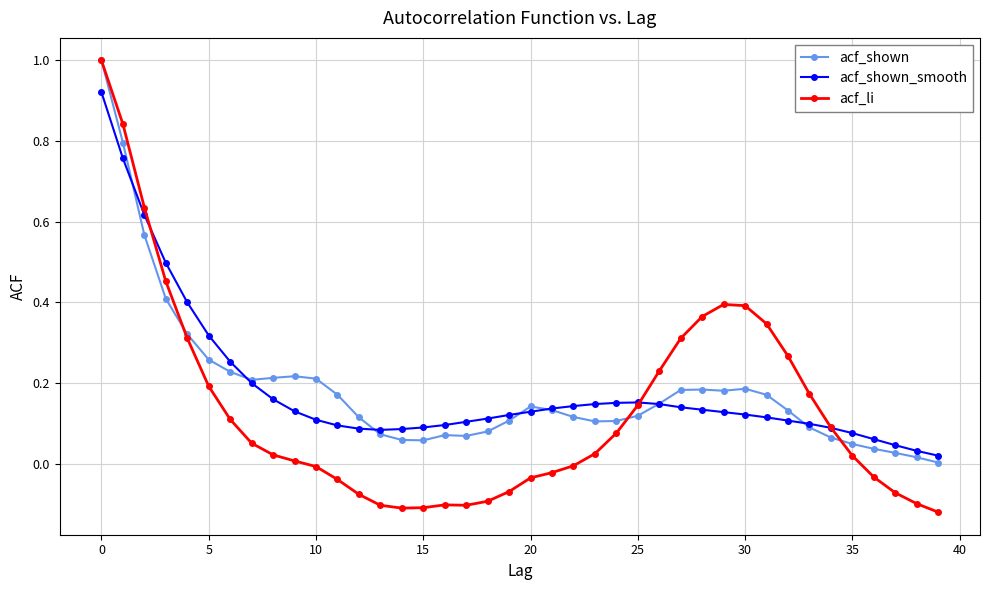

Which series has the widest spread of values?

acf_li